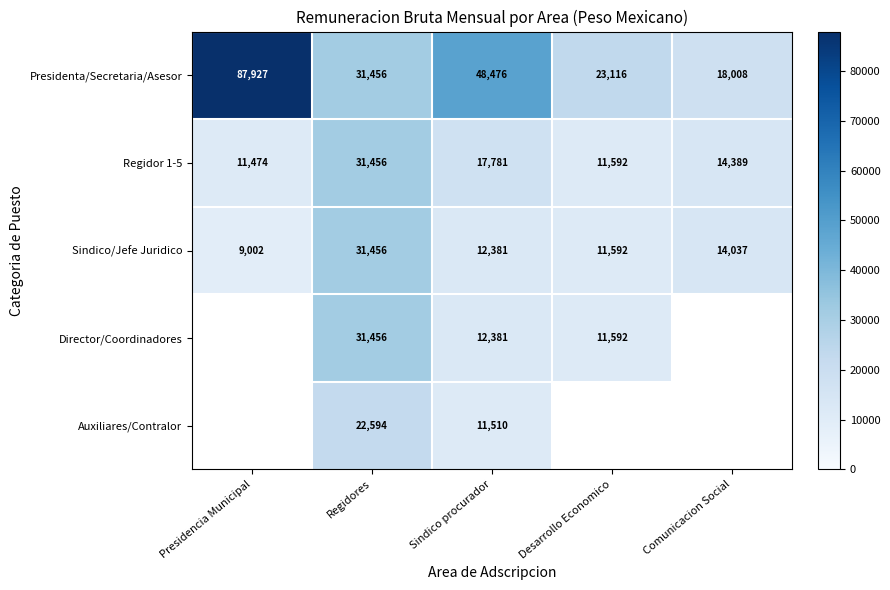

Between Sindico procurador and Desarrollo Economico, which is larger?

Sindico procurador